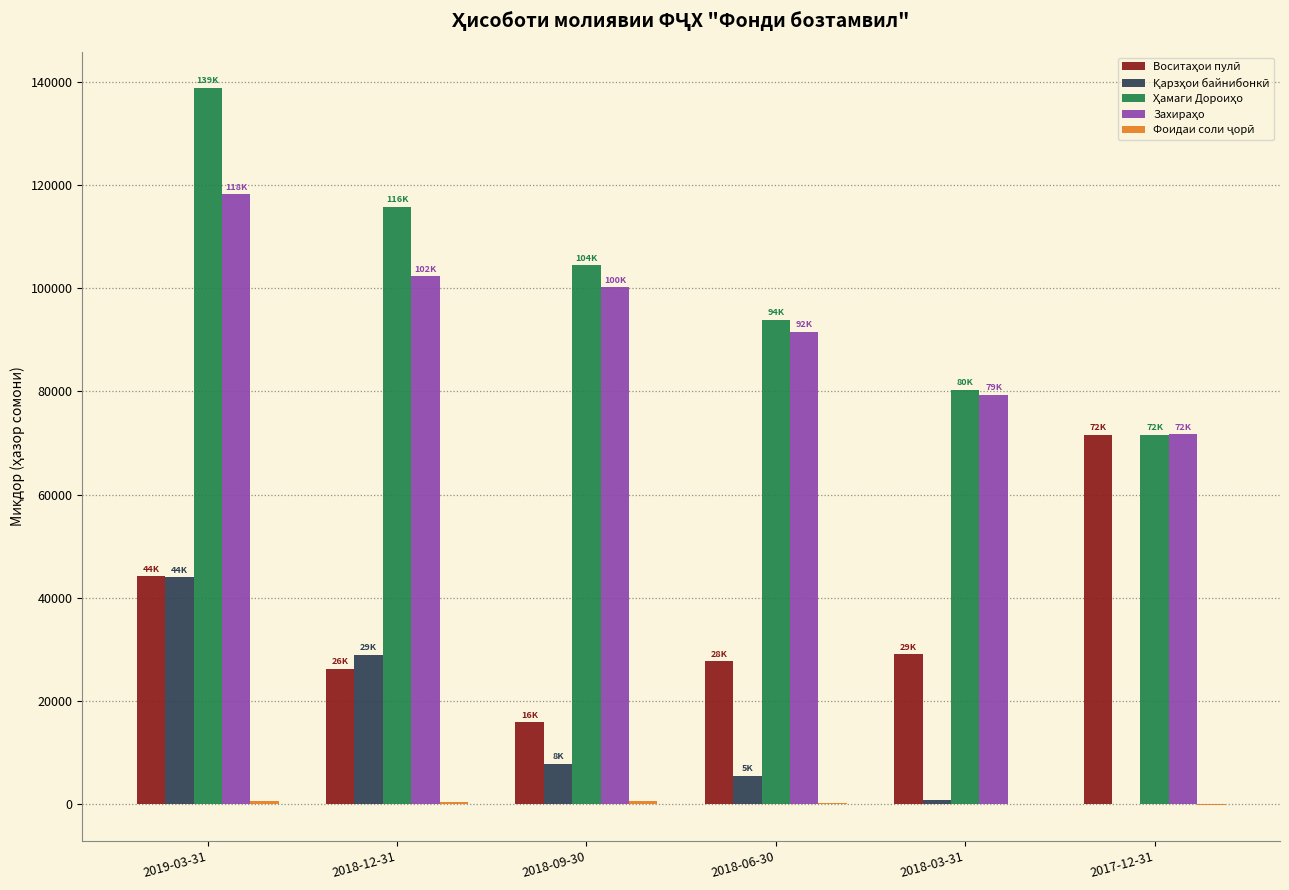

At which category is the sum across all series the highest?

2019-03-31